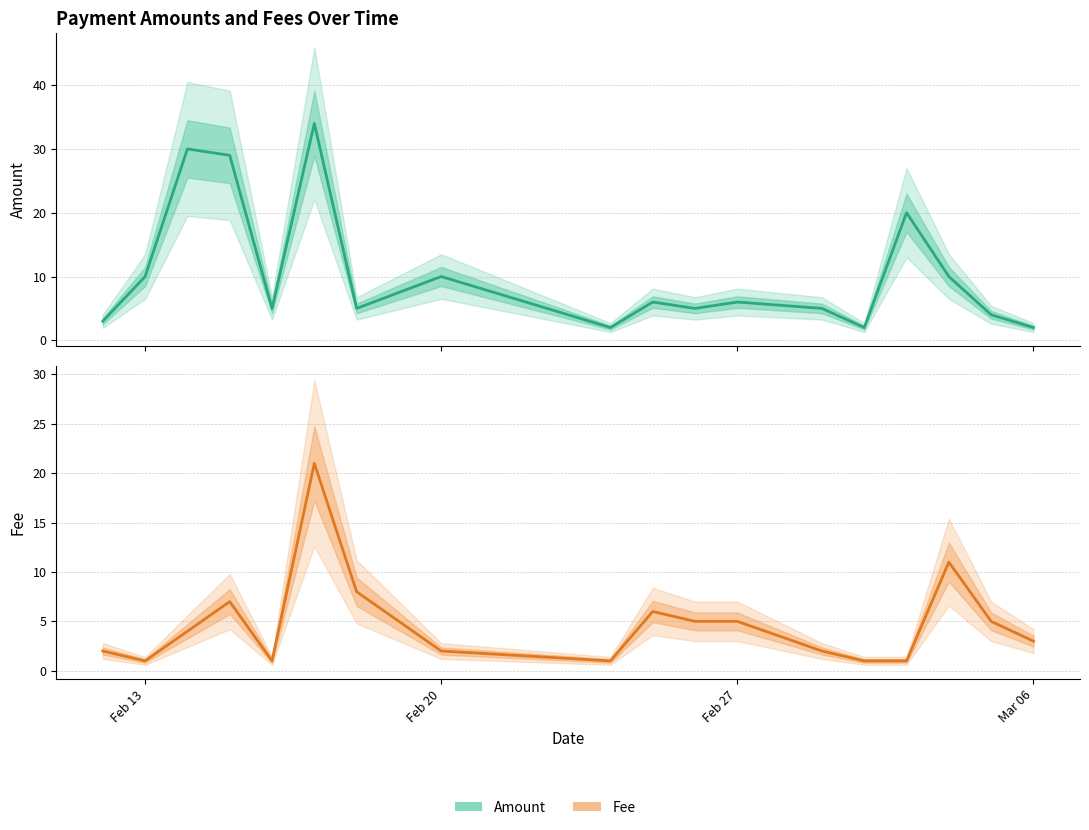

Where is Fee nearest to the value 11?

2017-03-04